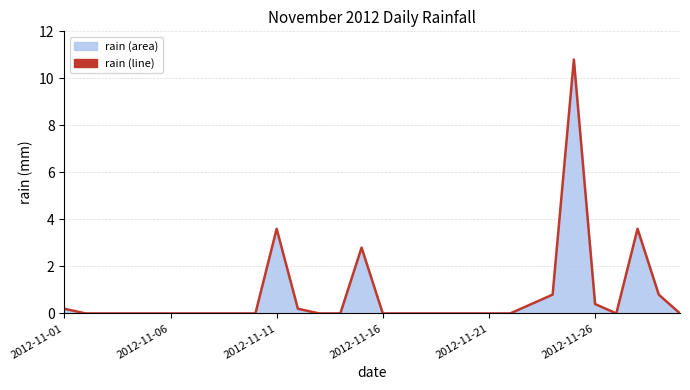

How many lines are shown in the chart?

1